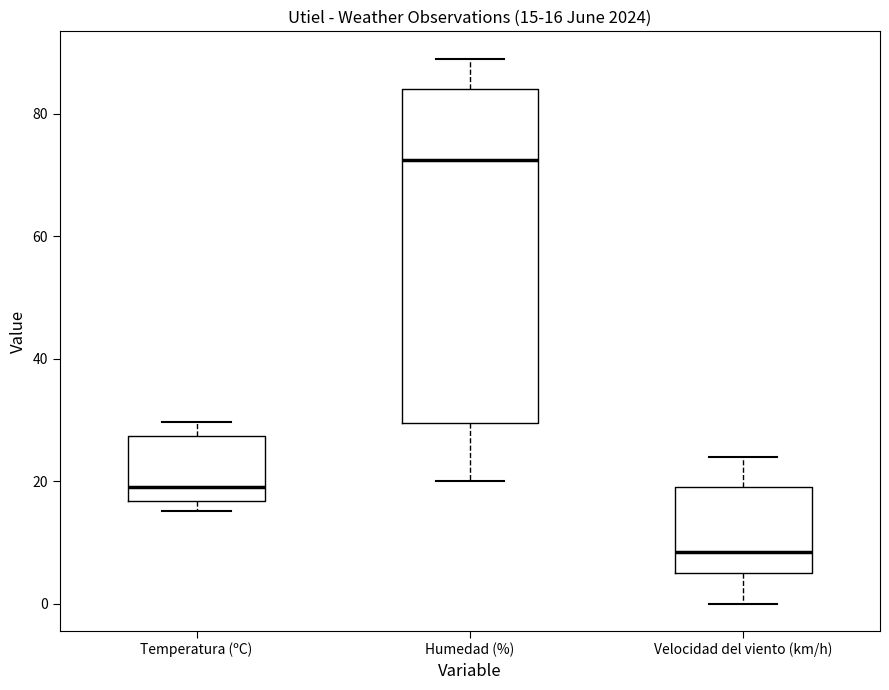

Which box is the tallest, from its lower edge to its upper edge?

Humedad (%)